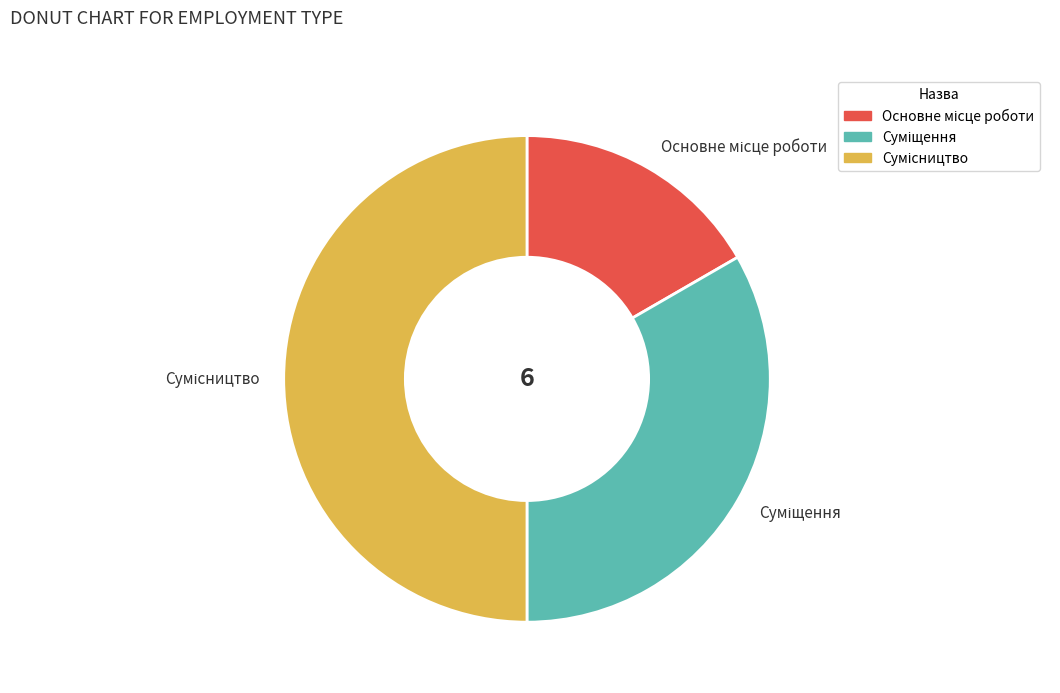

Which slice is the smallest?

Основне місце роботи